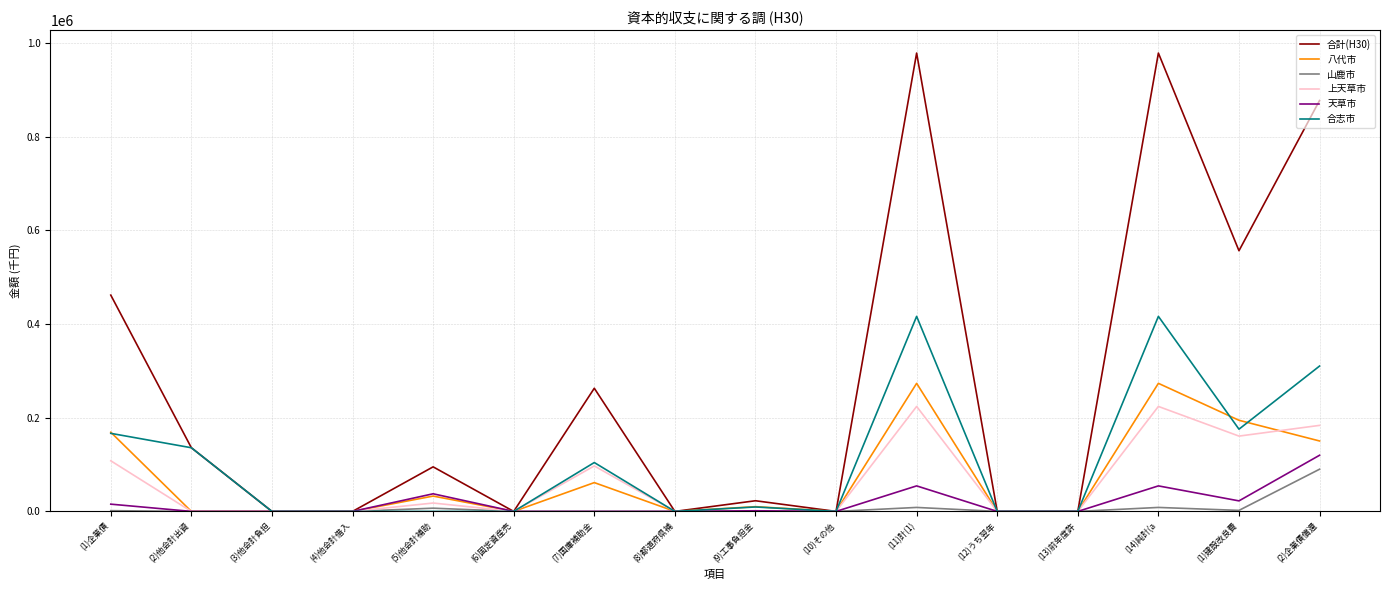

At which category does 合計(H30) reach its first local peak?

(5)他会計補助